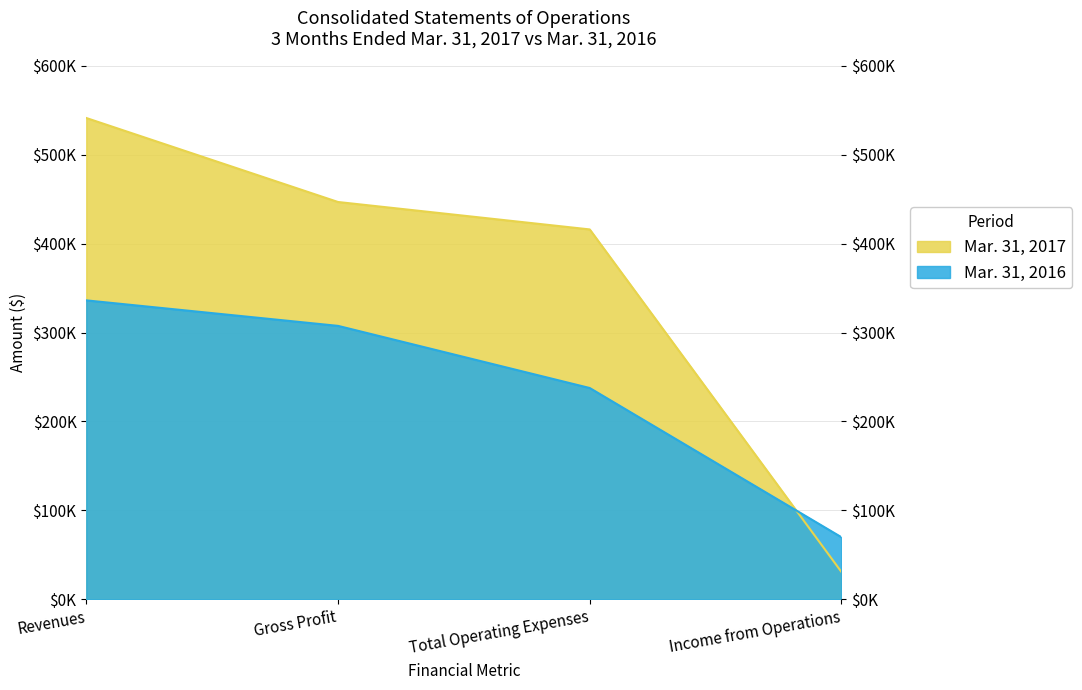

Which series changed the most between Revenues and Gross Profit?

Mar. 31, 2017